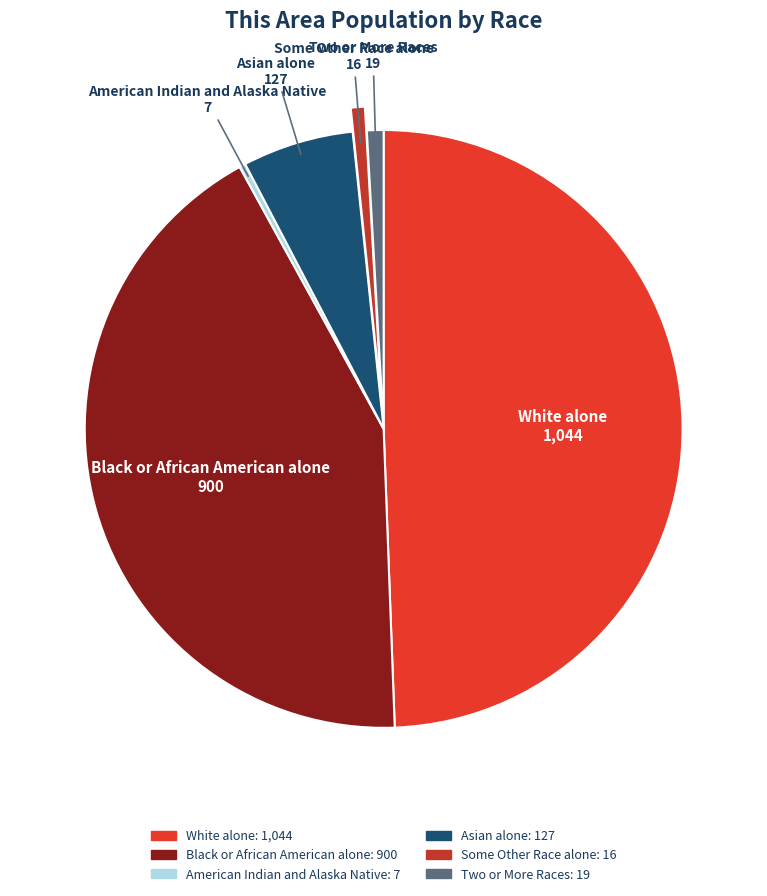

The Black or African American alone slice represents 43% of the pie. True or false?

True